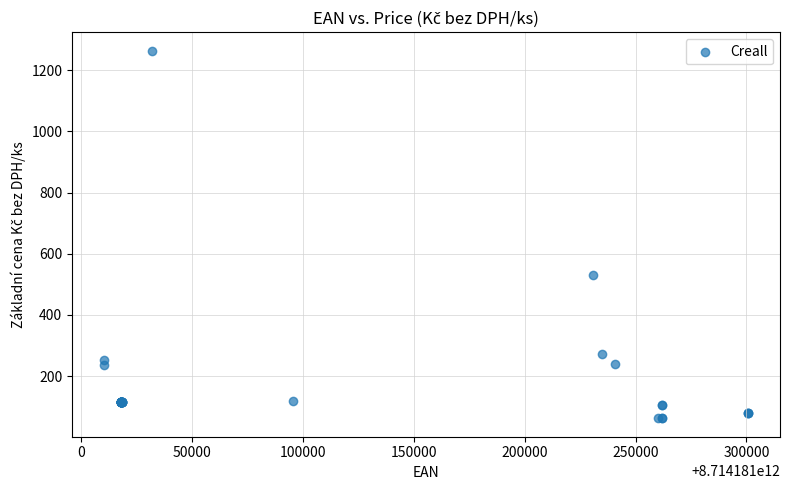

What Y value in the scatter plot is closest to 662?

532.0